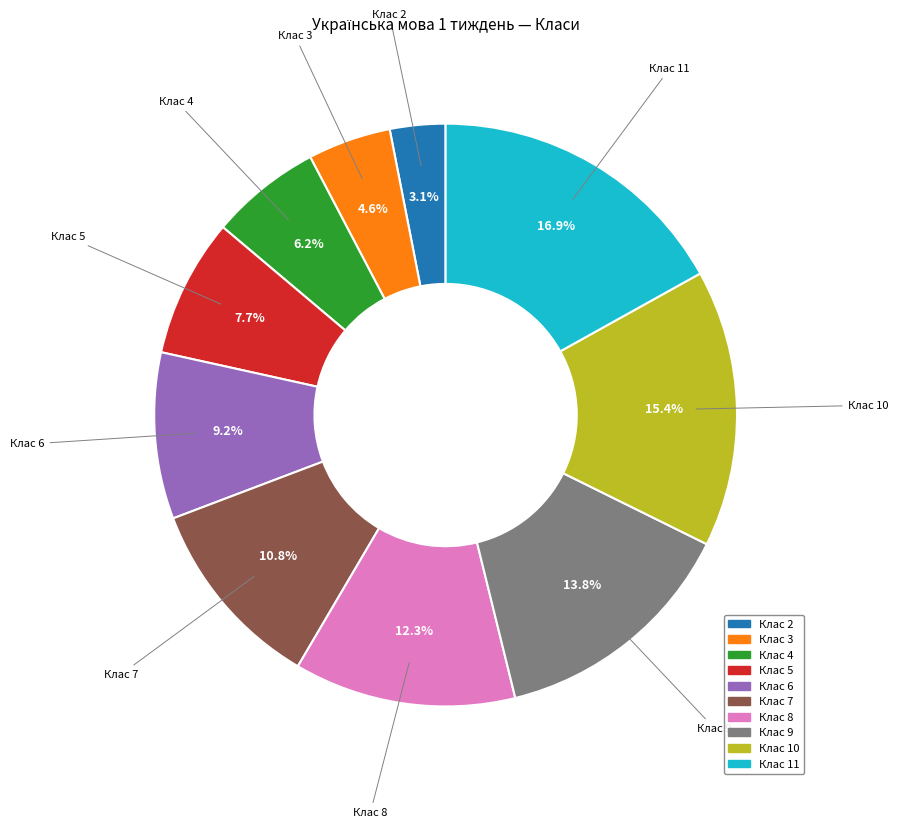

Which slice is the smallest?

Клас 2